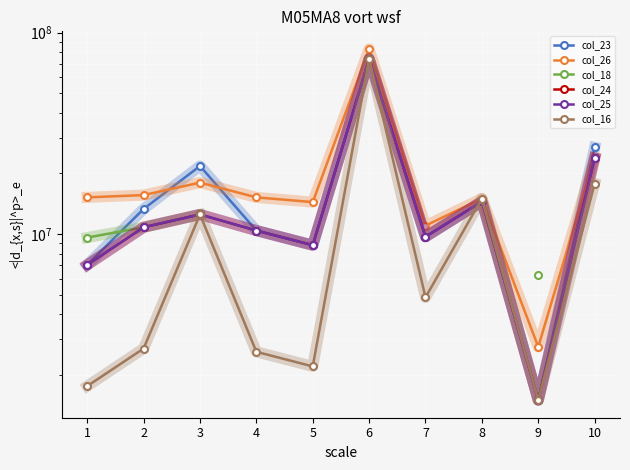

What is the difference between the maximum and minimum values in the col_26 series?

80250000.0